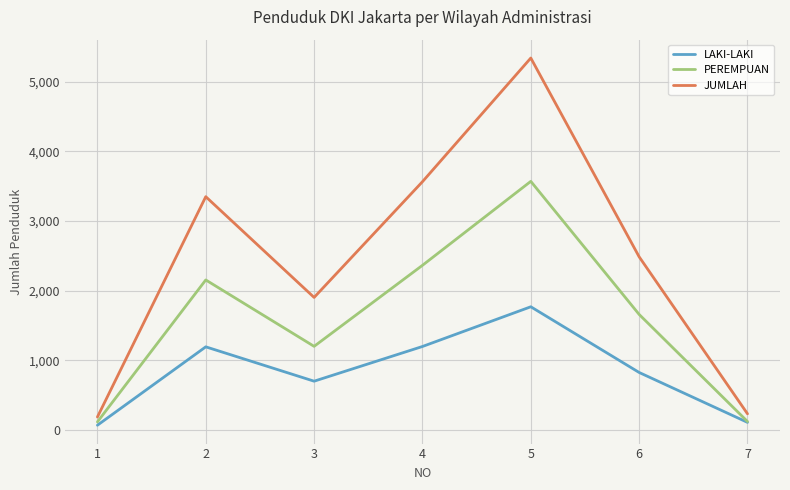

What value does the JUMLAH series have at 4?

3565